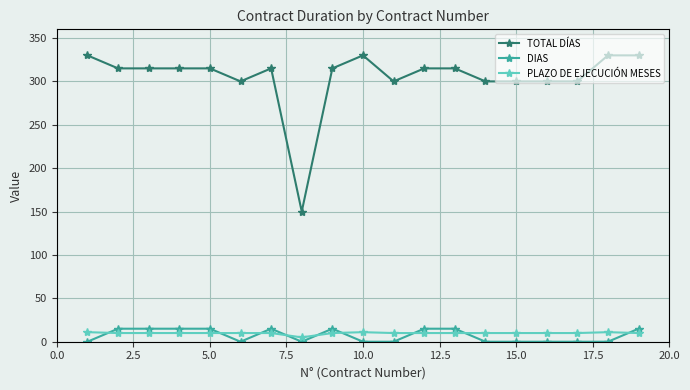

Which series has the widest spread of values?

TOTAL DÍAS